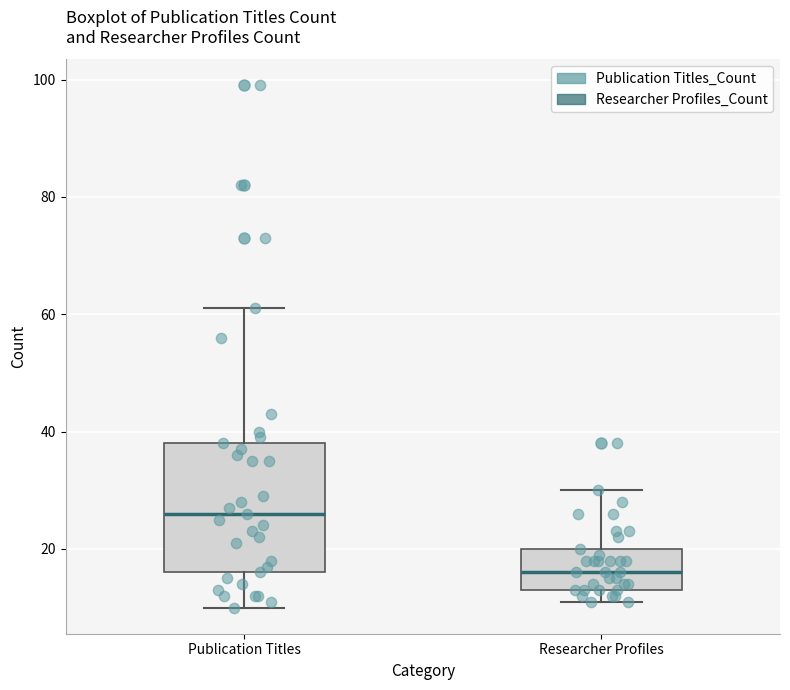

Reading left to right, read every box against the y-axis: the position of its median line, the range the box covers, and the ends of its whiskers. The values are not printed on the chart, so give them approximately, as read against the axis.

Publication Titles: median 26, box 16 to 38, whiskers 10 to 62
Researcher Profiles: median 16, box 14 to 20, whiskers 12 to 30